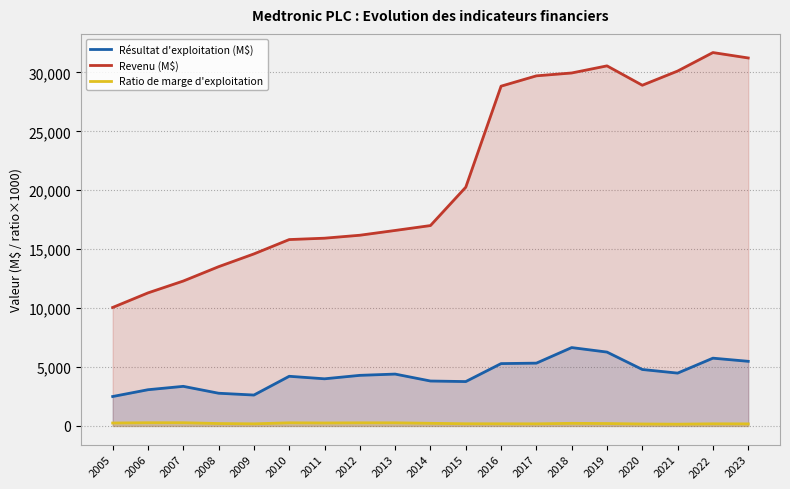

What is the difference between the Ratio de marge d'exploitation values at 2013 and 2011?

14.2